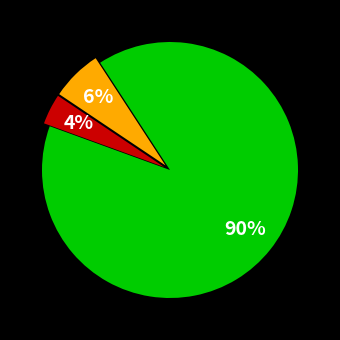

To the nearest percent, what is the average slice percentage?

33%